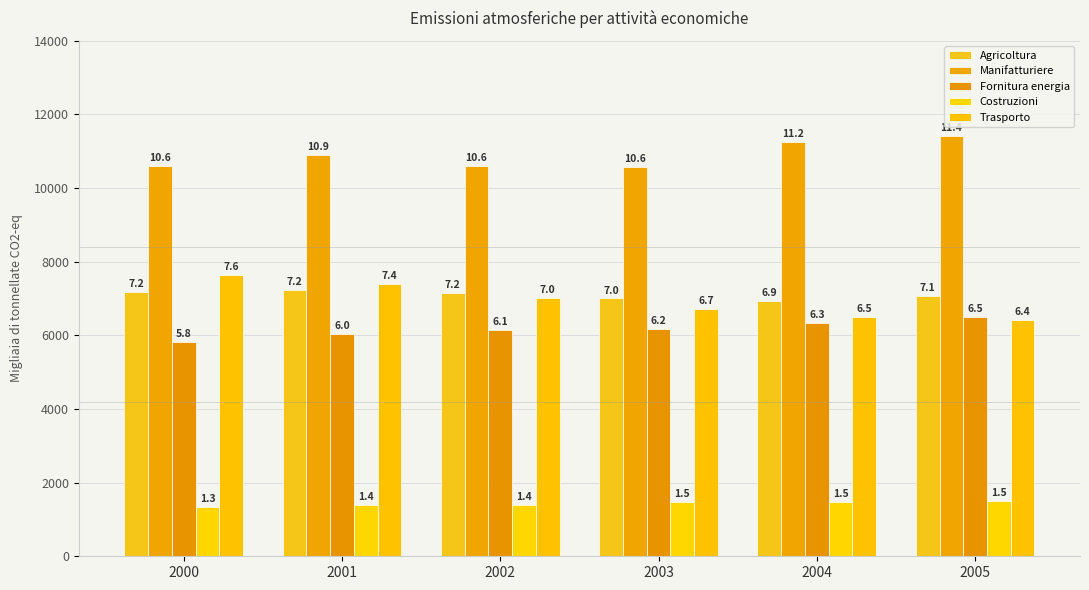

What is the difference between the maximum and minimum values in the Costruzioni series?

142.3